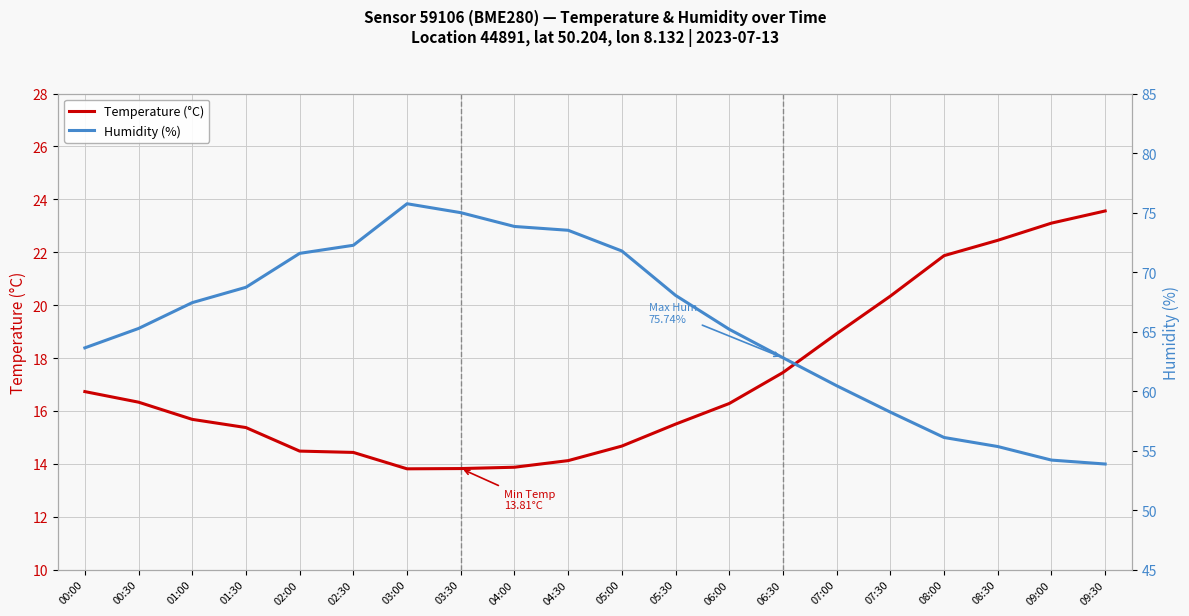

What are all the series names shown in the legend?

Temperature (°C), Humidity (%)